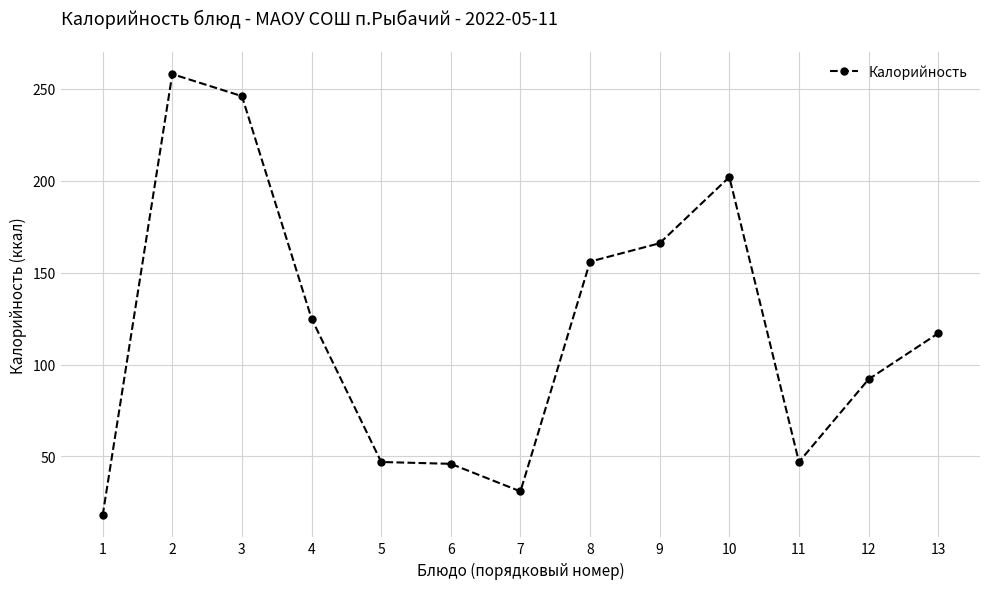

Which category has the lowest value across all series?

1